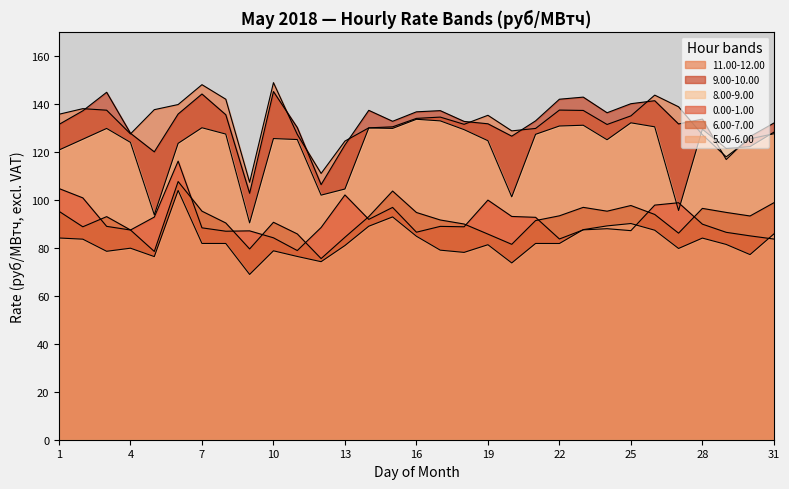

True or false: 6.00-7.00 has more than 0 interior local peaks.

True